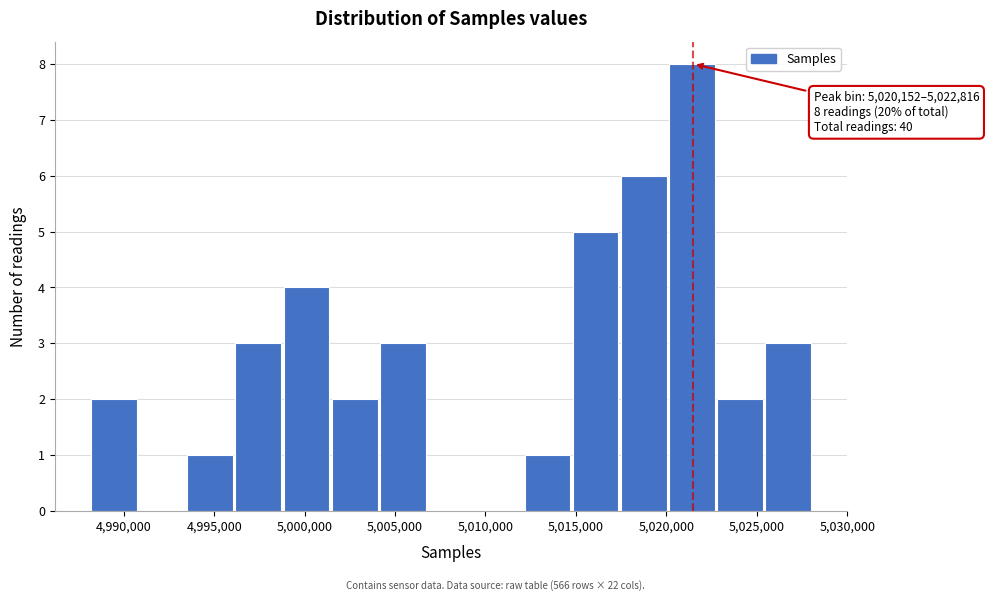

Which range on the x-axis has the tallest bar?

5020000 to 5023000